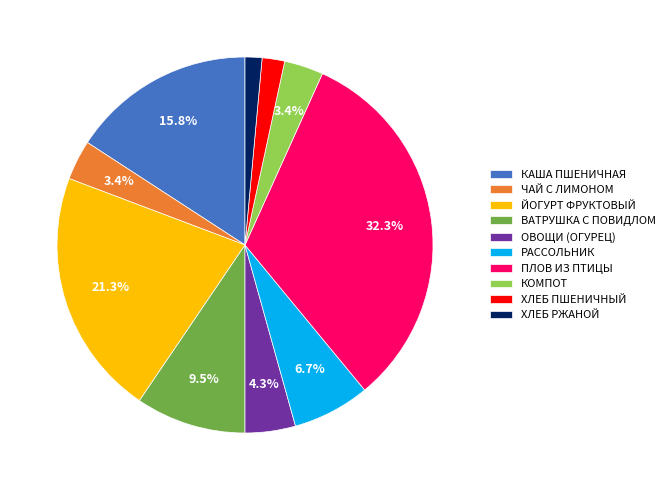

How many segments does this pie chart have?

10